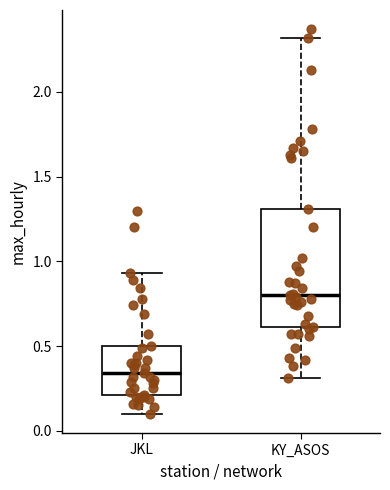

Reading left to right, read every box against the y-axis: the position of its median line, the range the box covers, and the ends of its whiskers. The values are not printed on the chart, so give them approximately, as read against the axis.

JKL: median 0.35, box 0.20 to 0.50, whiskers 0.10 to 0.95
KY_ASOS: median 0.80, box 0.60 to 1.30, whiskers 0.30 to 2.30